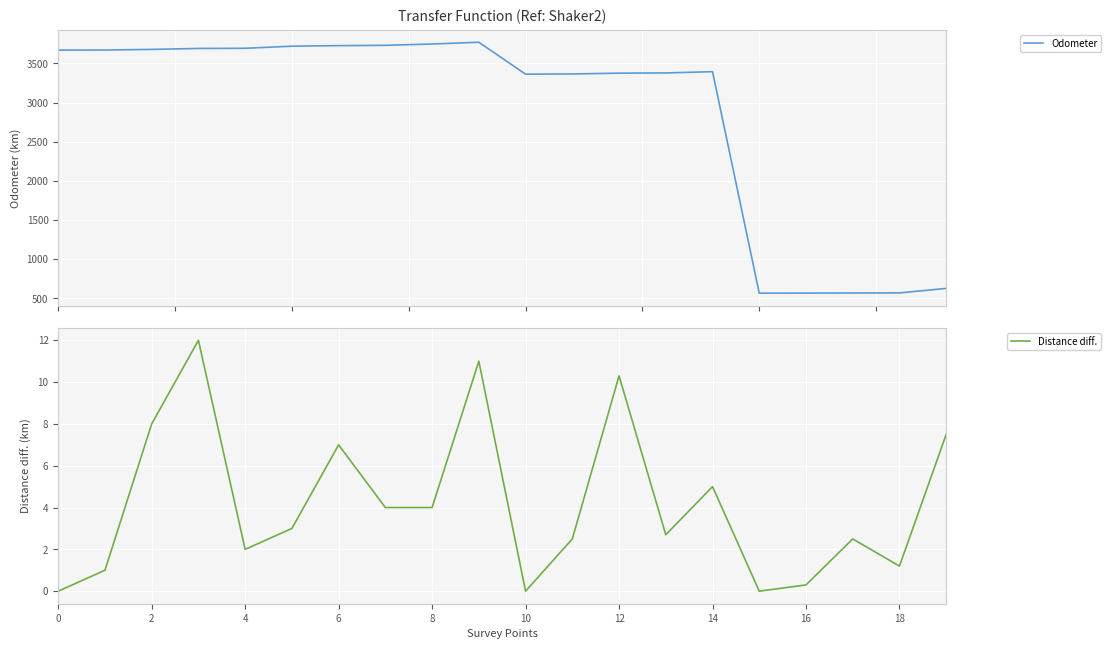

At how many categories does at least one series exceed 1224?

15